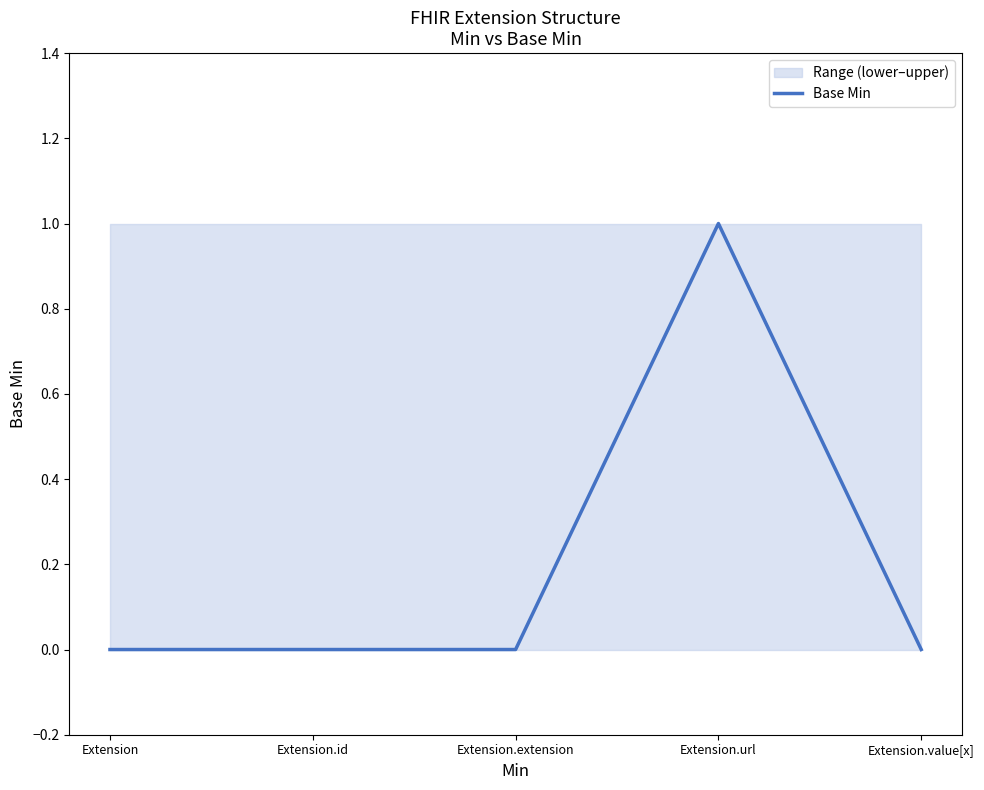

What is the greatest value displayed?

1